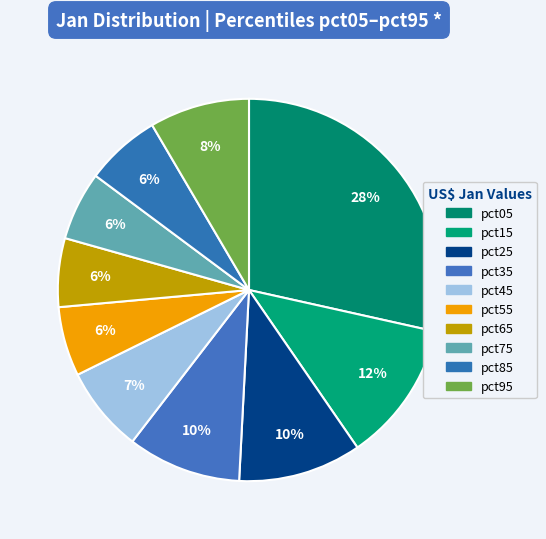

Between pct75 and pct05, which is larger?

pct05